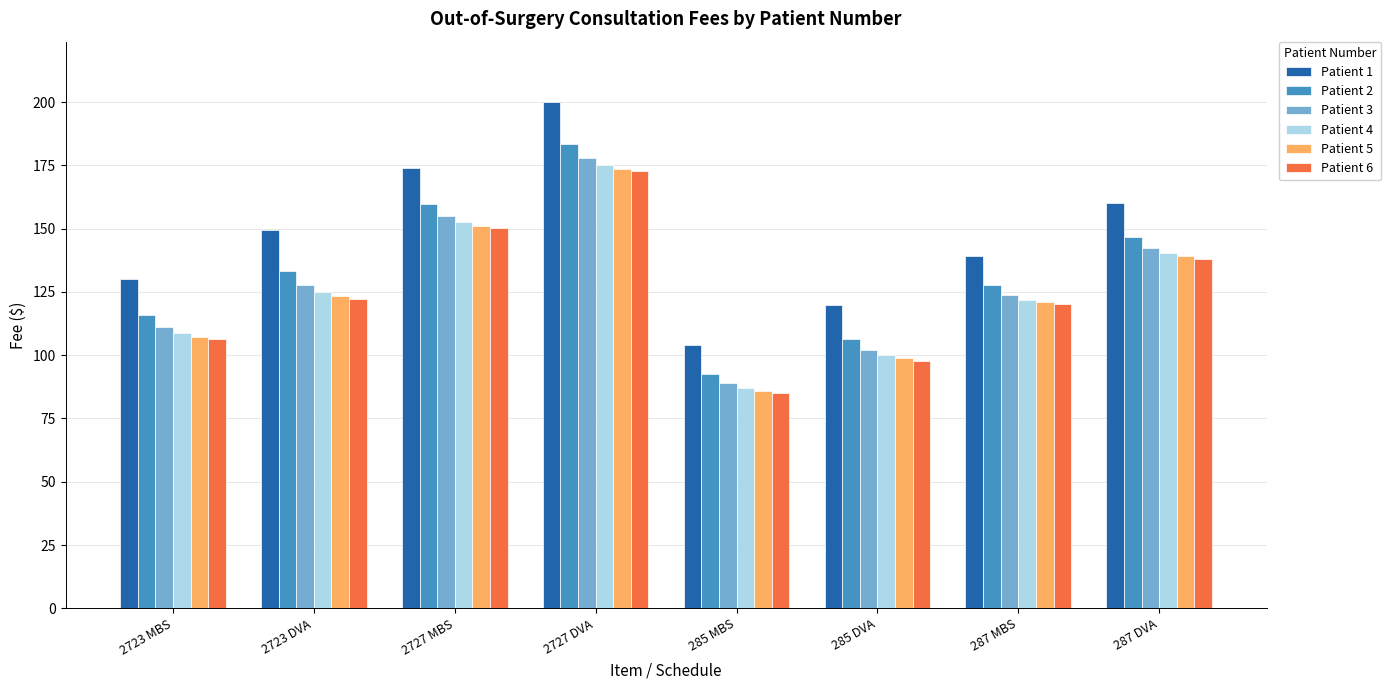

How many bars are there in total?

48